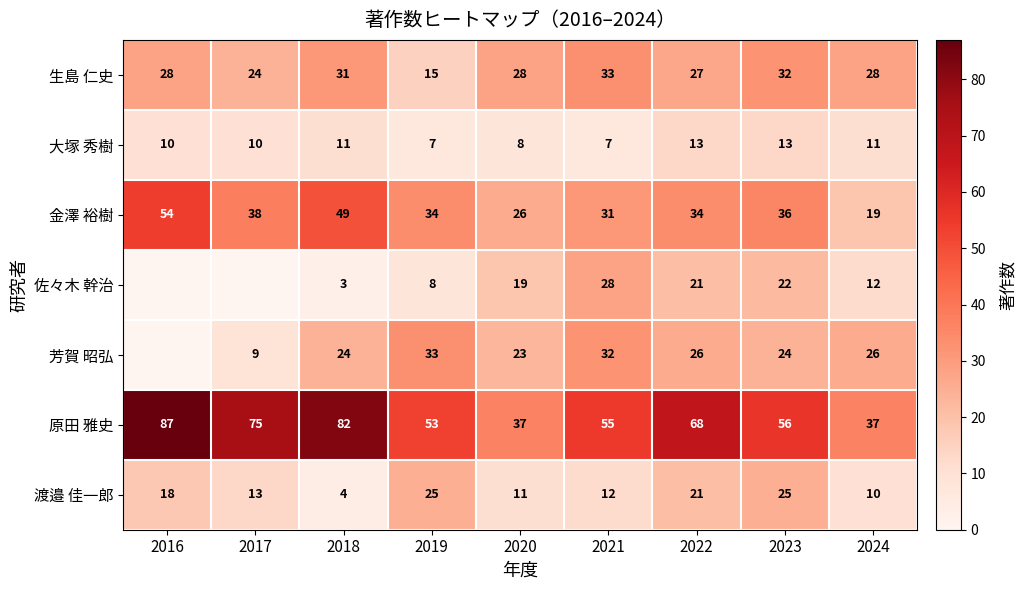

Is the value of 原田 雅史 at 2018 greater than the value of 芳賀 昭弘 at 2024?

Yes